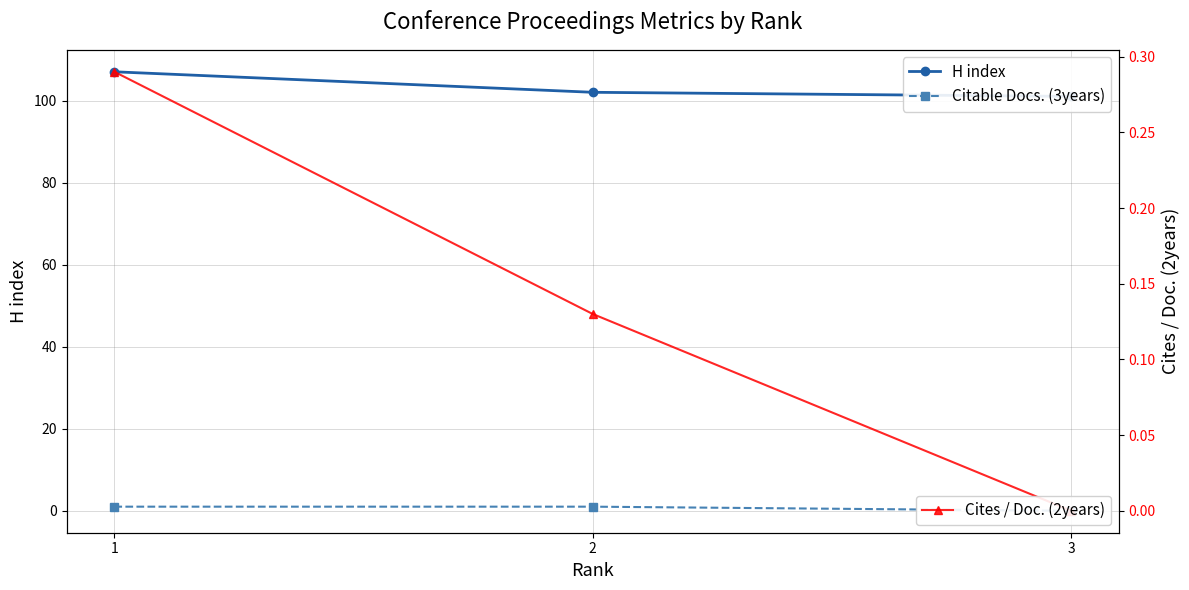

At which category does the chart reach its minimum across all series?

3